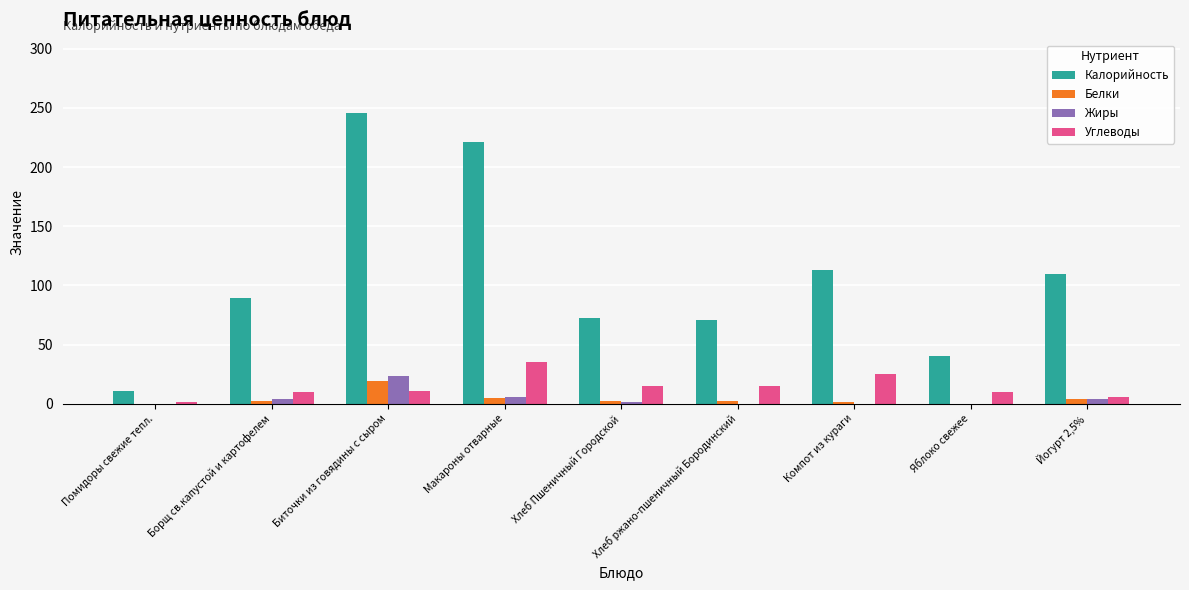

True or false: Жиры has a value of 0.0 at Яблоко свежее.

True